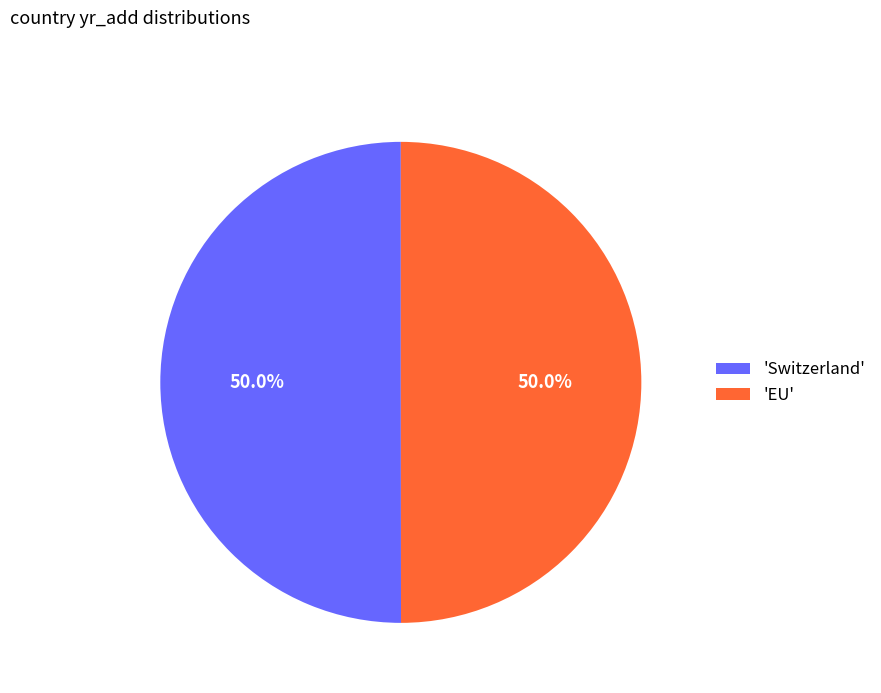

What percentage do 'EU' and 'Switzerland' together represent?

100.0%